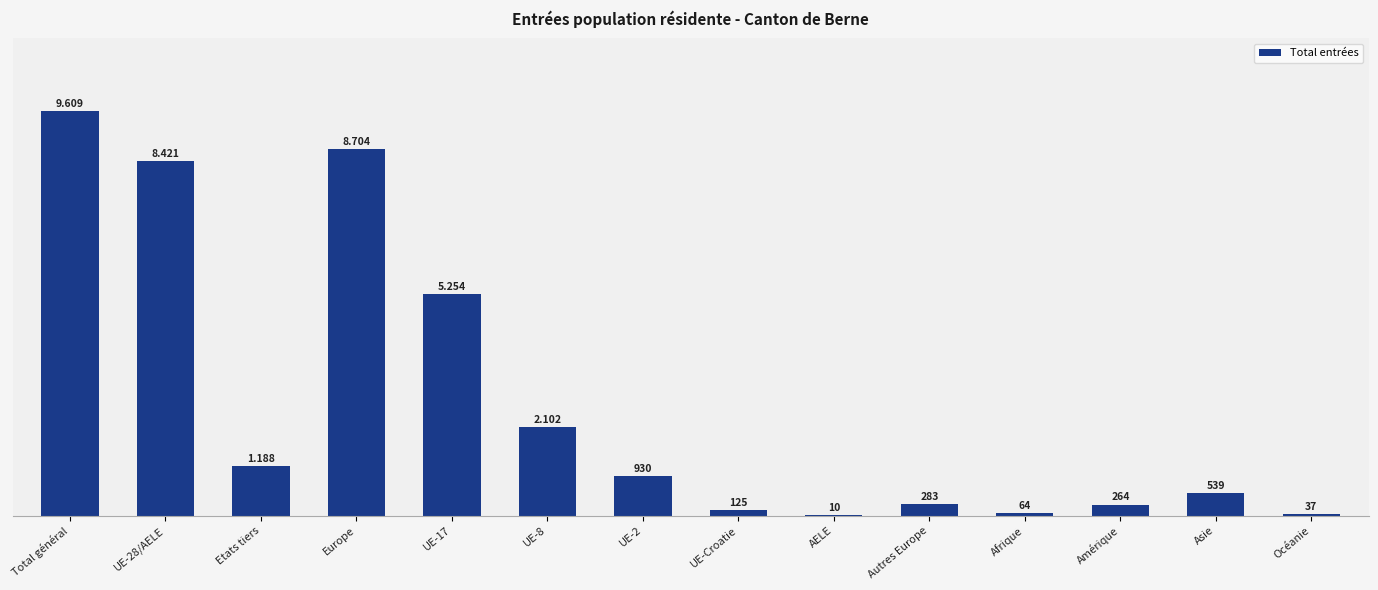

Is it true that the value at UE-17 is 5254?

True